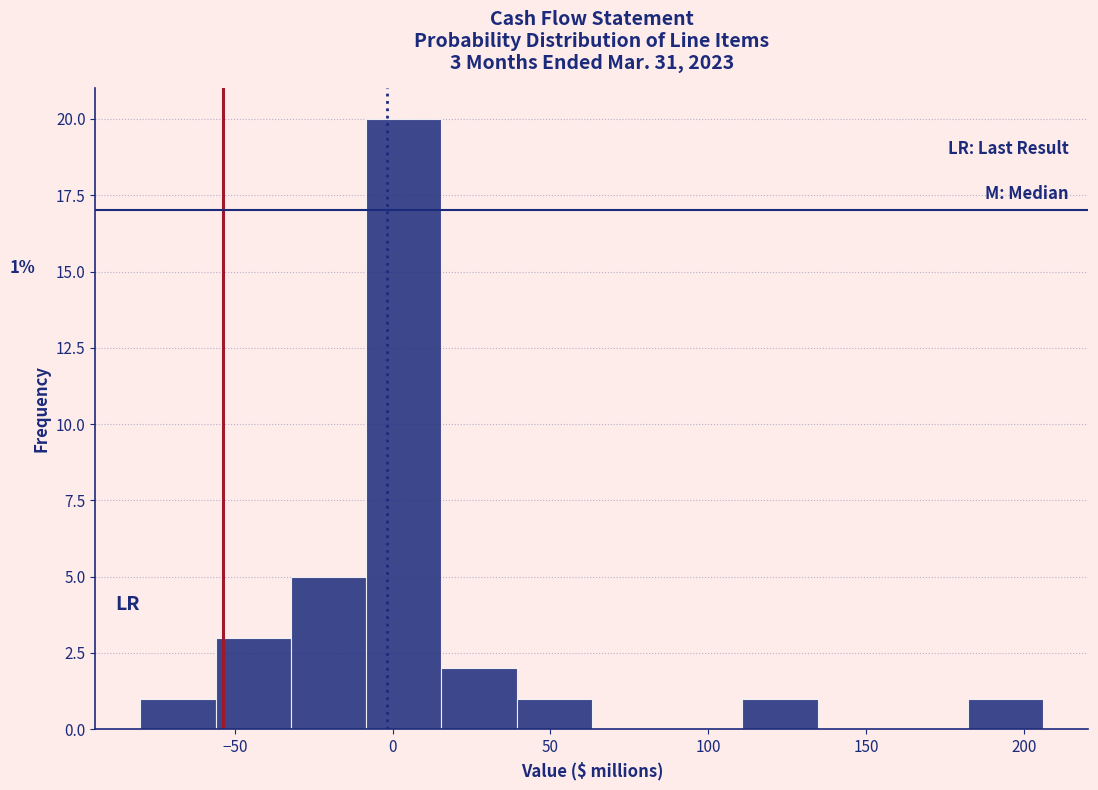

Over which range of the x-axis is the bar tallest?

-10 to 15